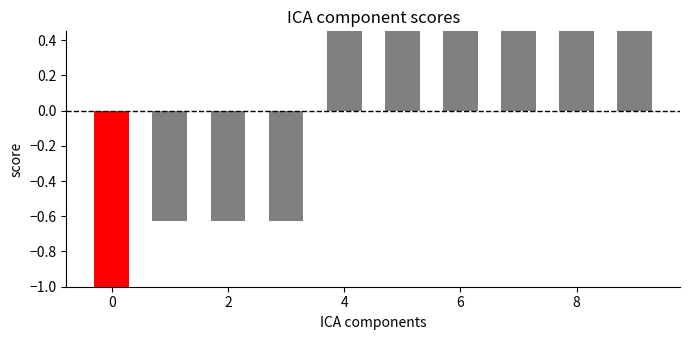

Does the chart contain any negative values?

Yes